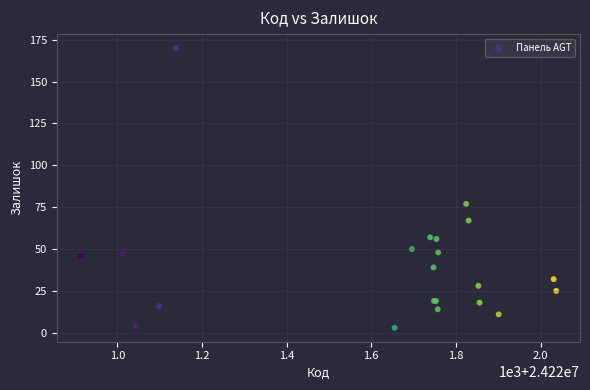

What Y value in the scatter plot is closest to 86?

77